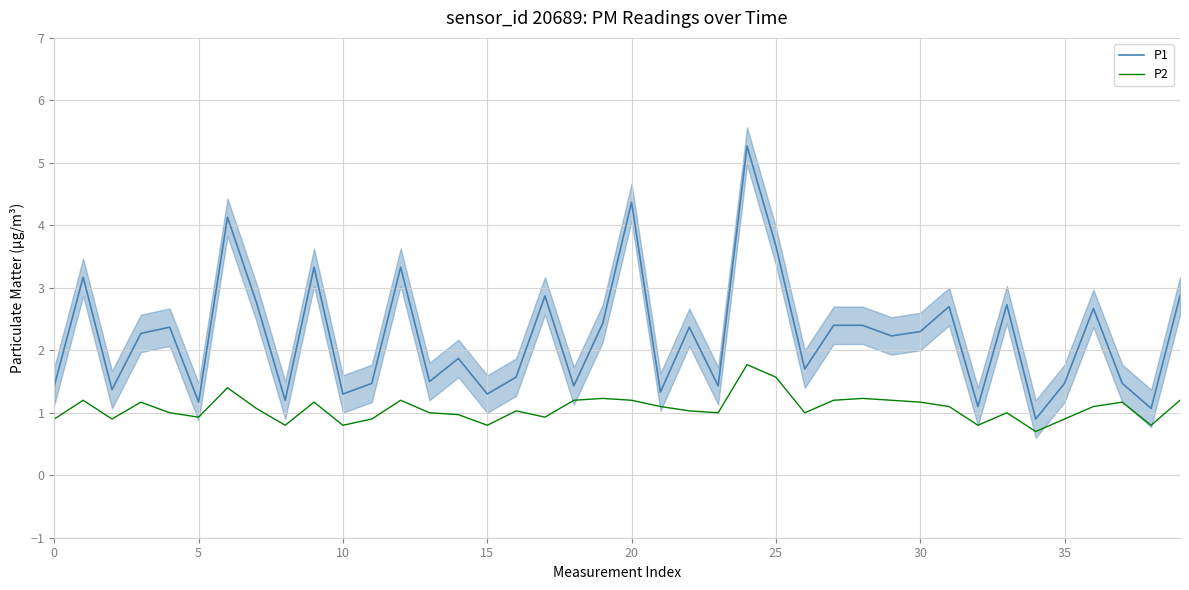

Which category has the highest value in the P2 series?

24